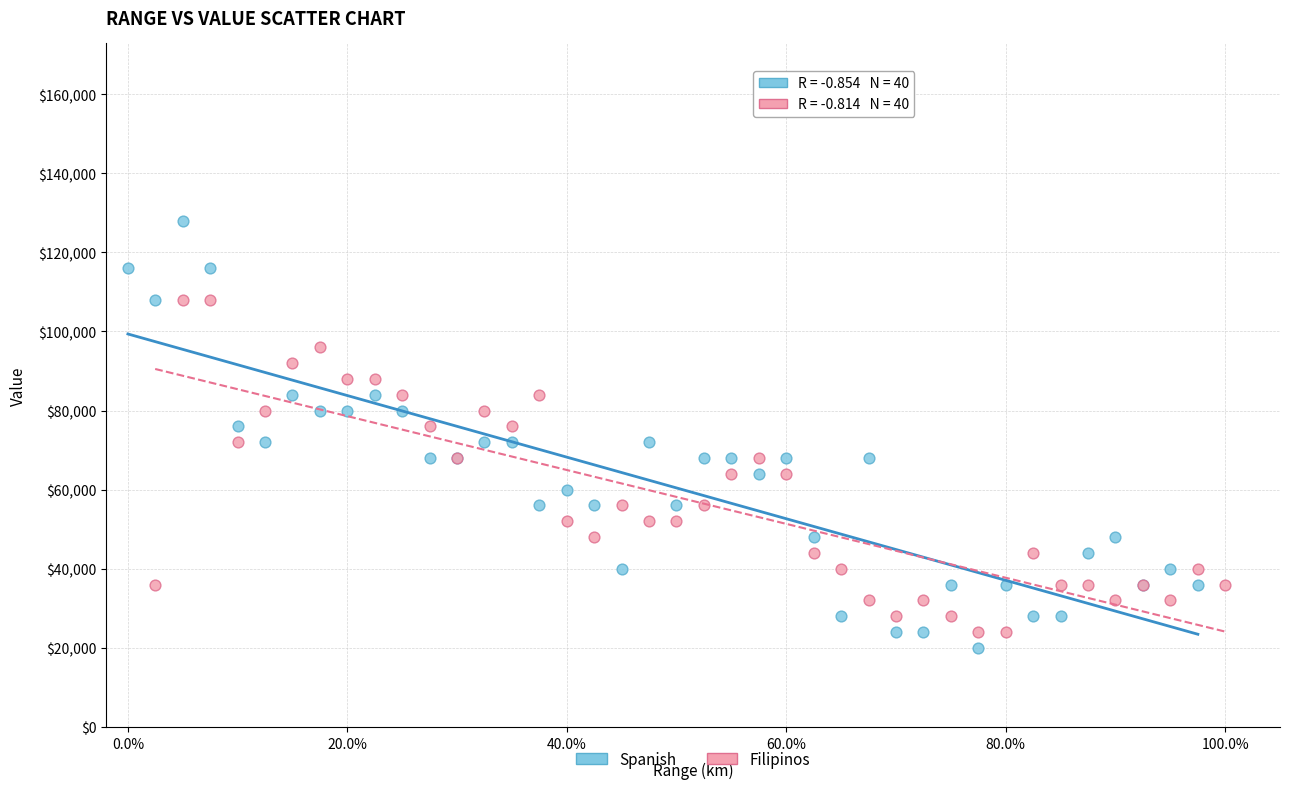

Which series contains the highest Y value?

Spanish